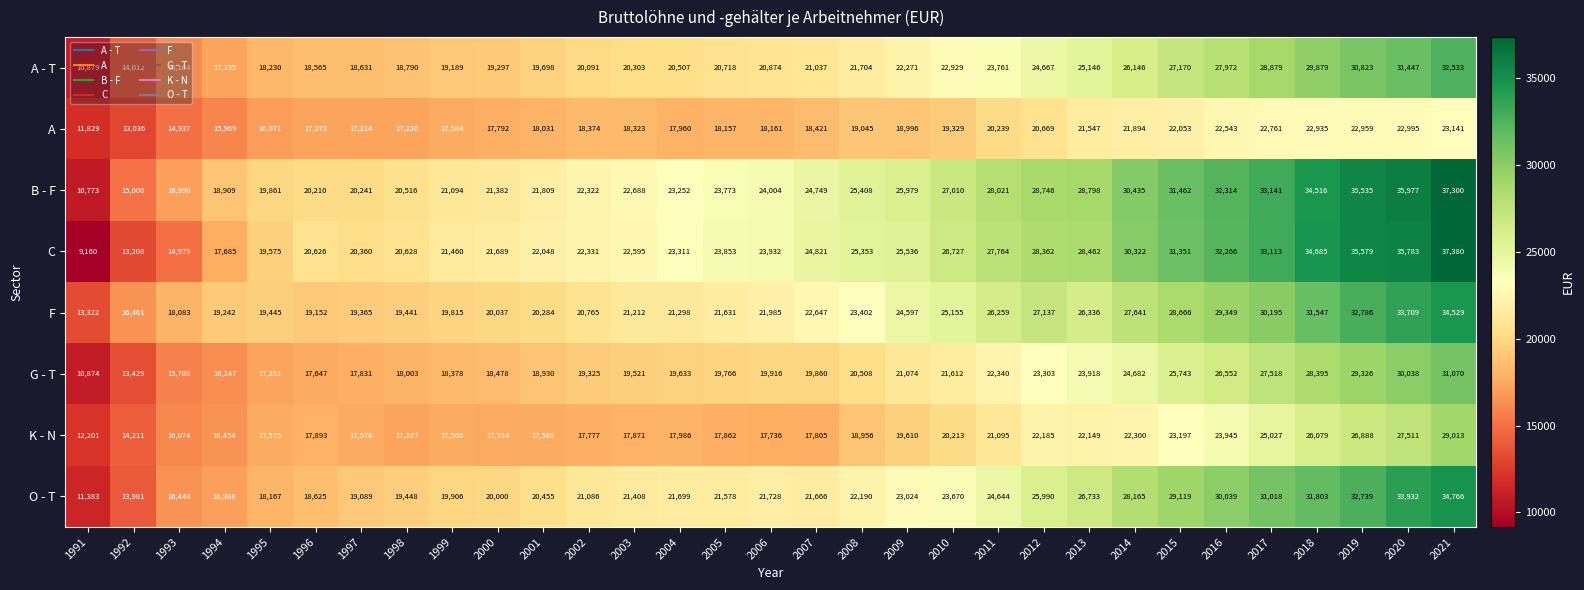

At which label is F closest to 23925?

2008